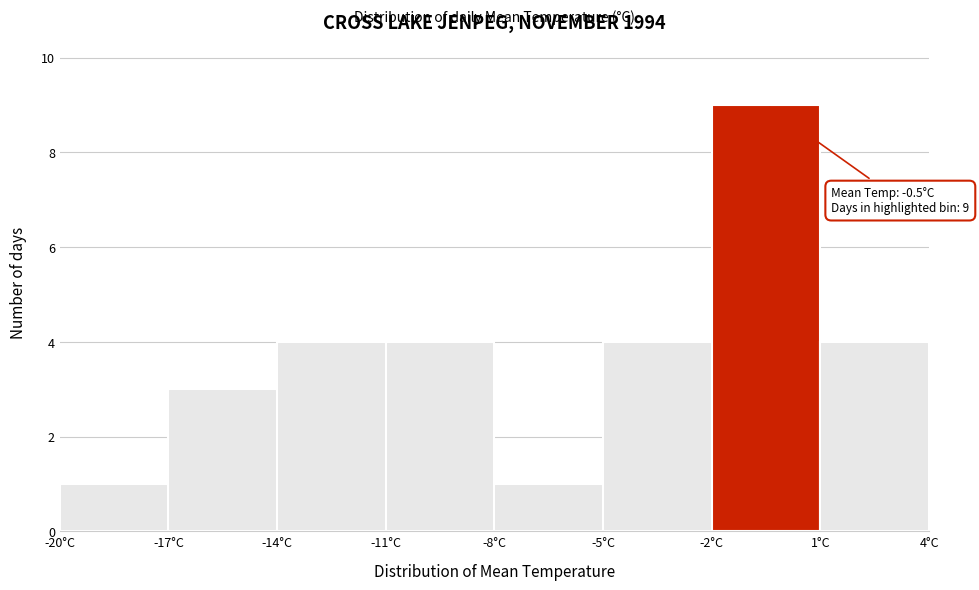

Which range on the x-axis has the tallest bar?

-2 to 1